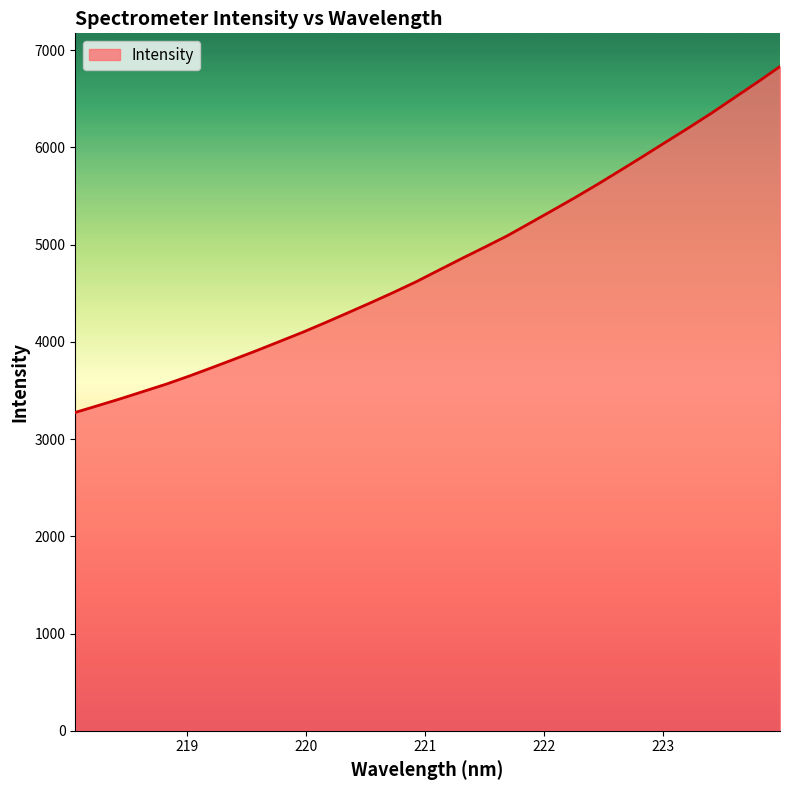

What is the sum of all values?

154002.1